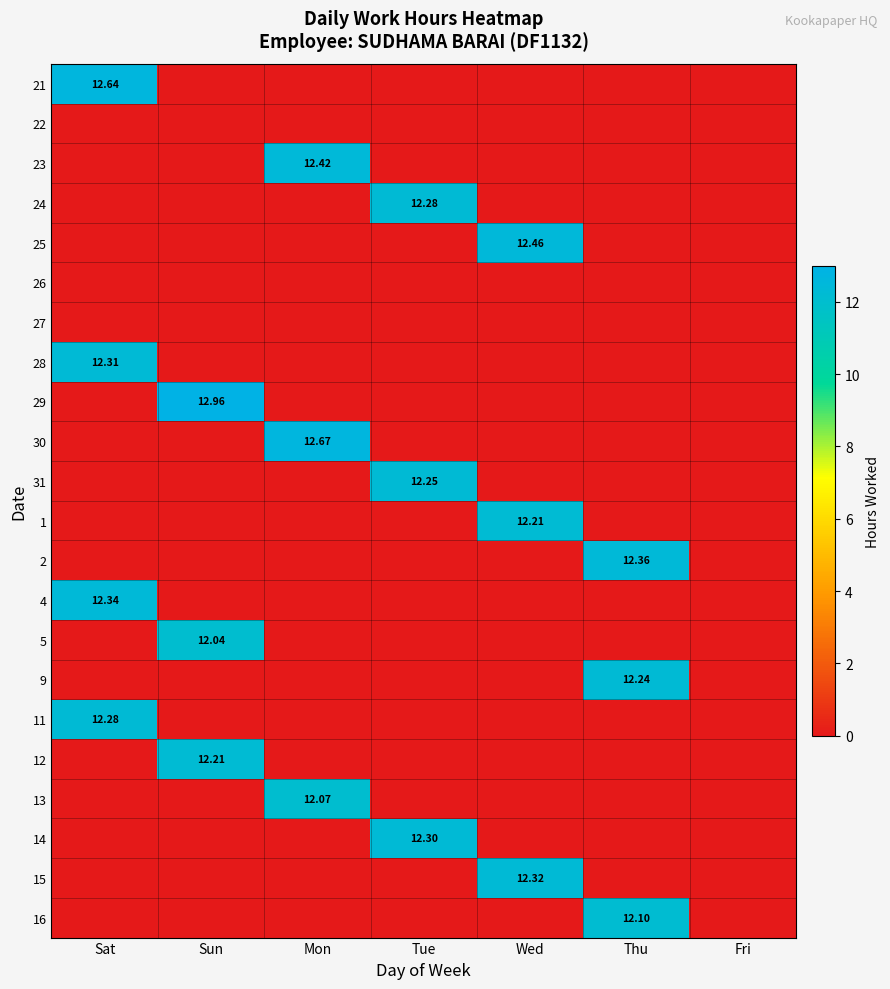

Rank the series at Sun from lowest to highest value.

21, 22, 23, 24, 25, 26, 27, 28, 30, 31, 1, 2, 4, 9, 11, 13, 14, 15, 16, 5, 12, 29